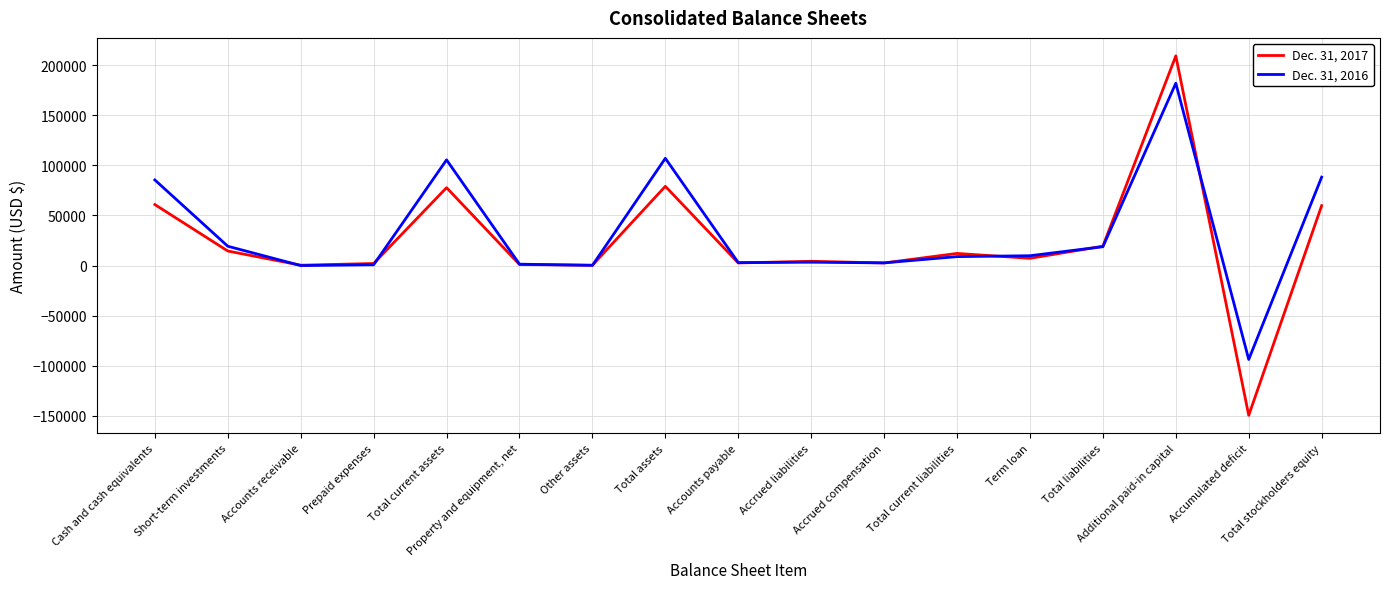

What is the minimum value for Dec. 31, 2017?

-149390